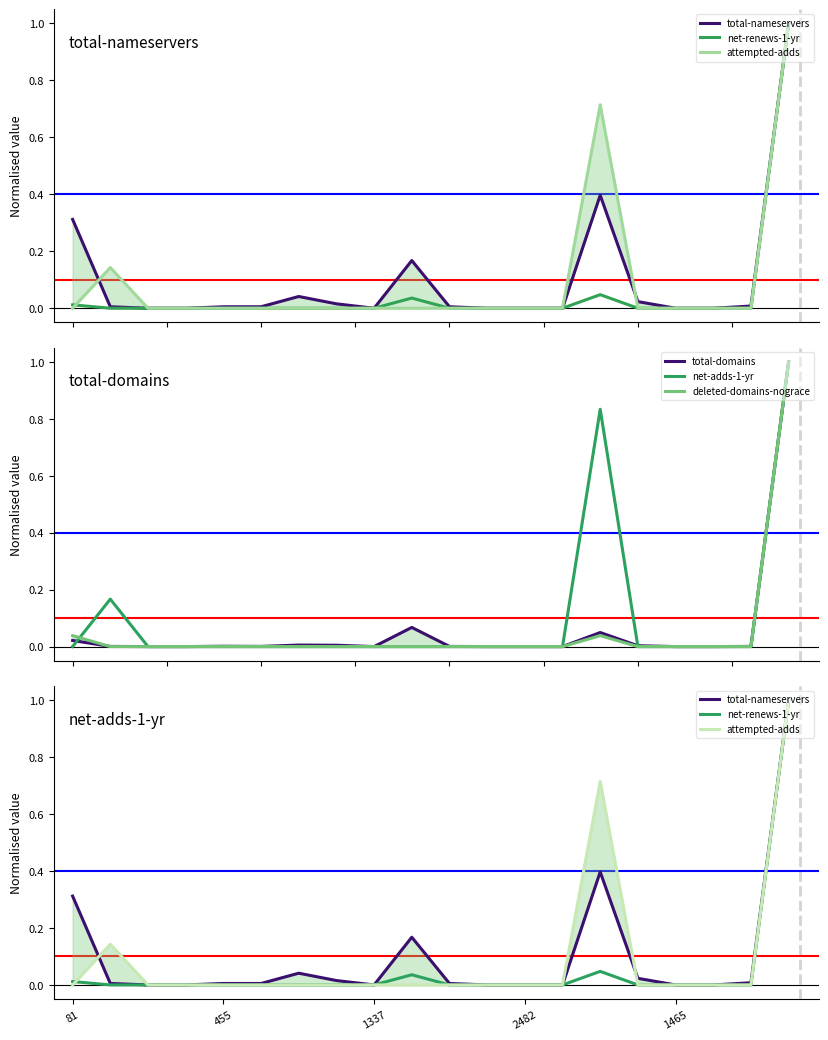

What is the greatest value displayed?

1.0